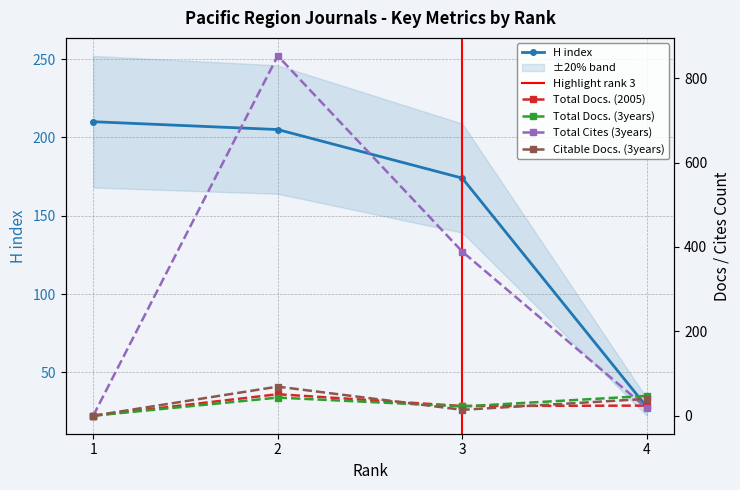

How many distinct data groups are displayed?

5